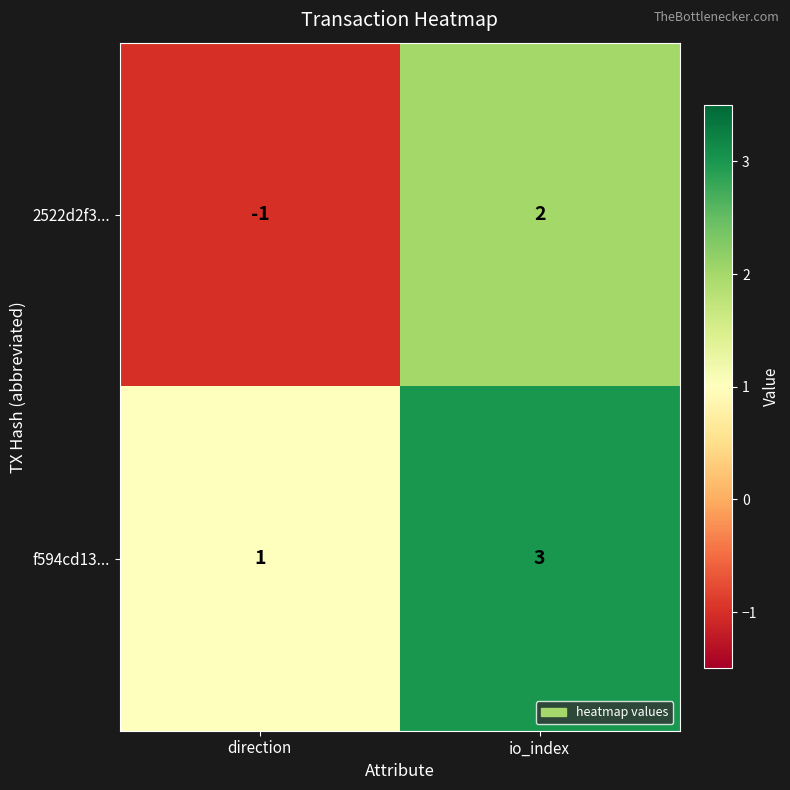

Between direction and io_index, which series saw the biggest shift?

2522d2f3...